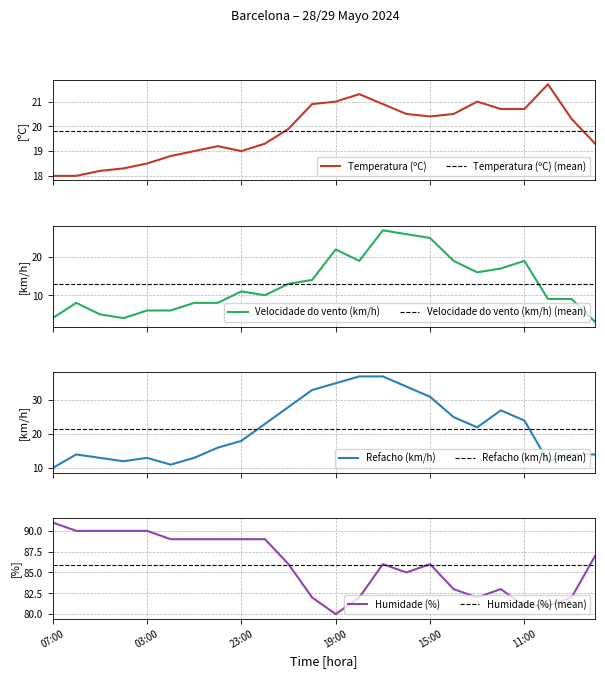

At which category does the chart reach its peak across all series?

07:00